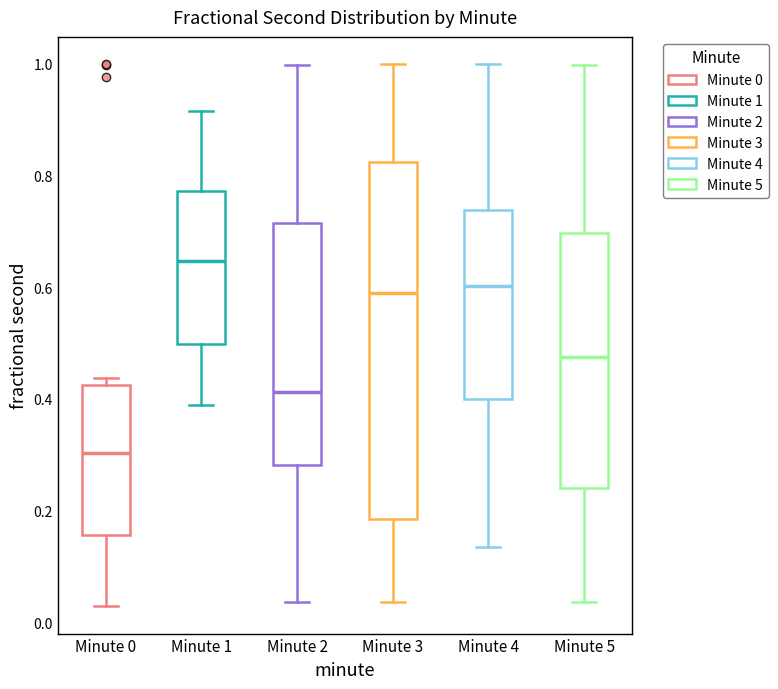

Which box's median line is the highest?

Minute 1